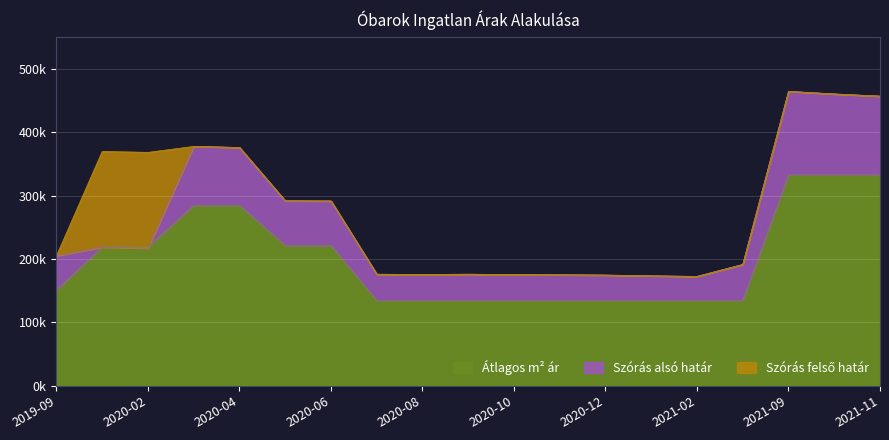

Which series has the widest spread of values?

Szoras_also_hatar